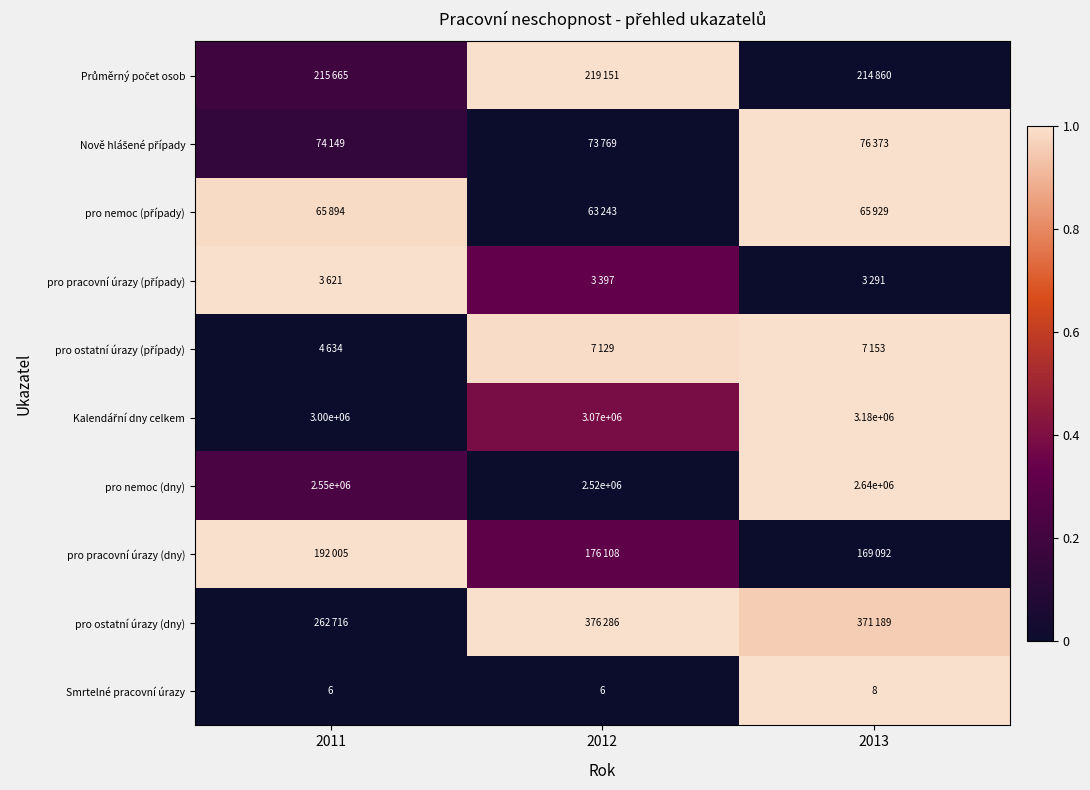

Where is pro ostatní úrazy (dny) nearest to the value 0?

2011